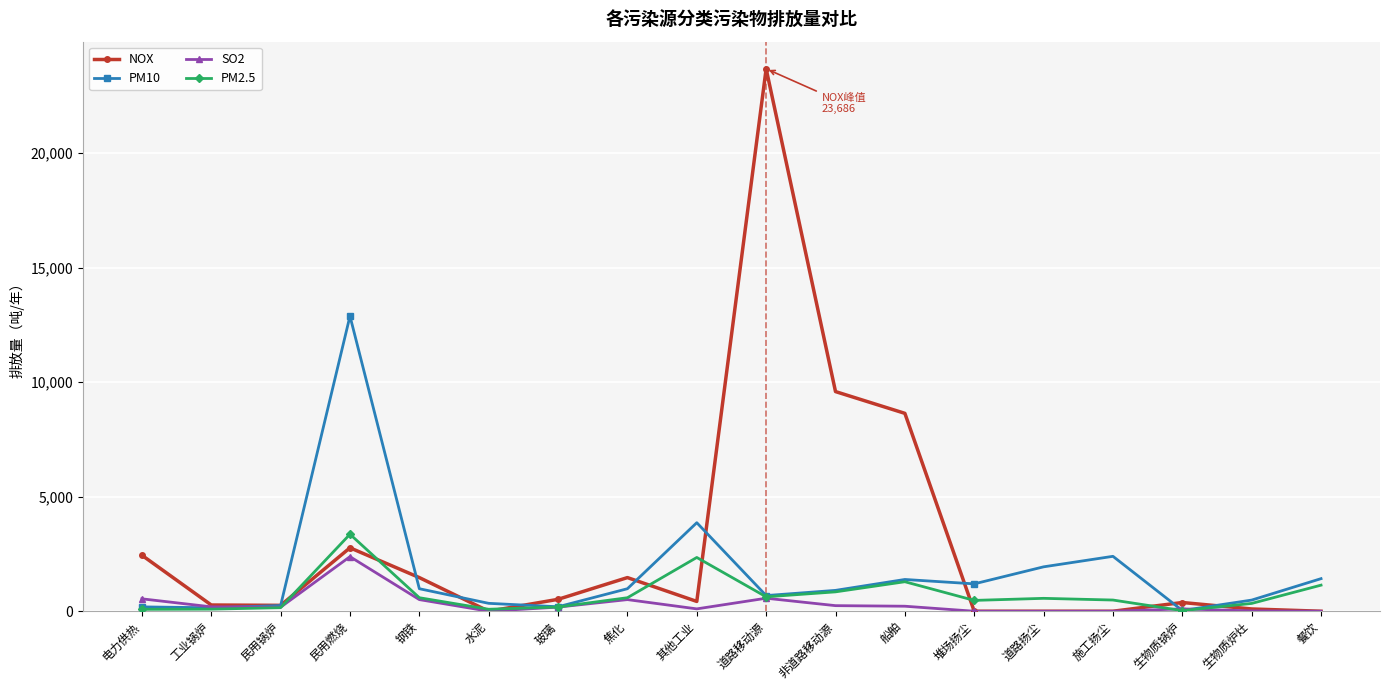

The NOX series shows -7386 at 施工扬尘. True or false?

False